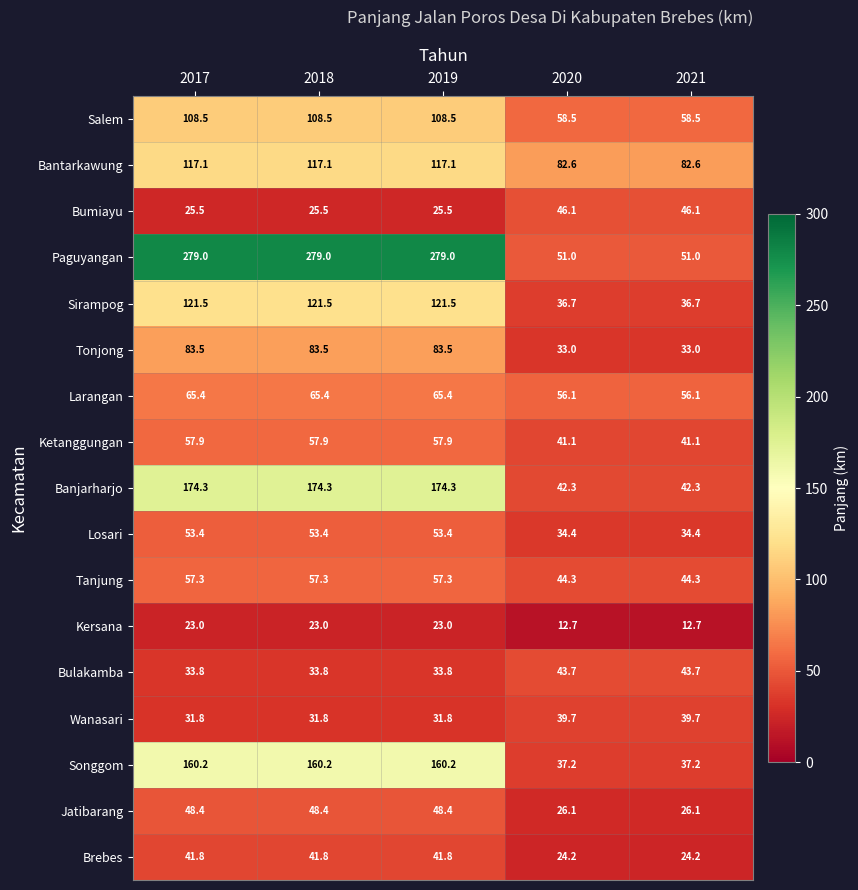

Read the Tanjung value at 2017.

57.3